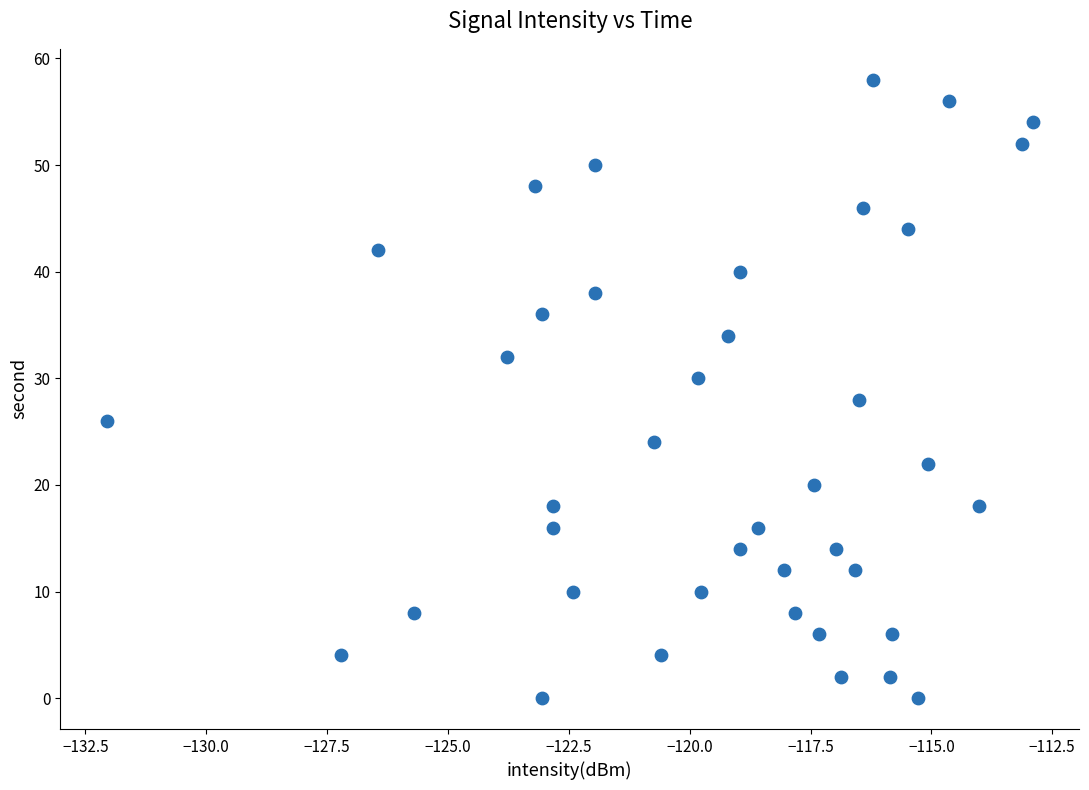

What is the range of Y values (max minus min)?

58